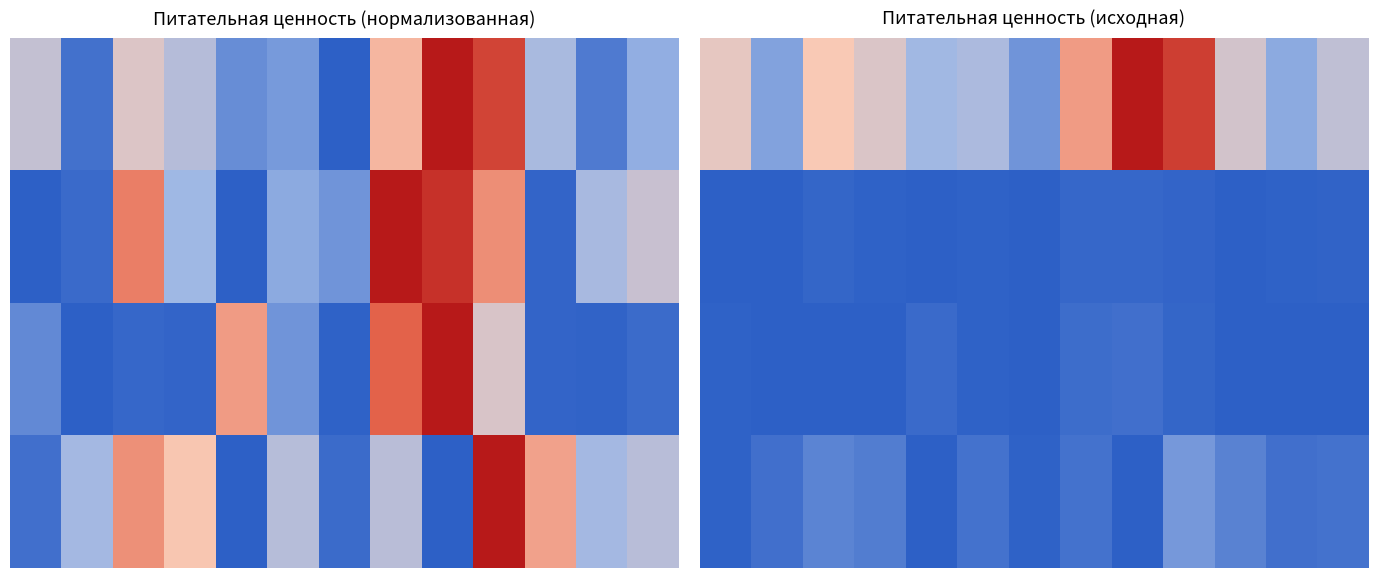

At how many categories does at least one series exceed 0?

13